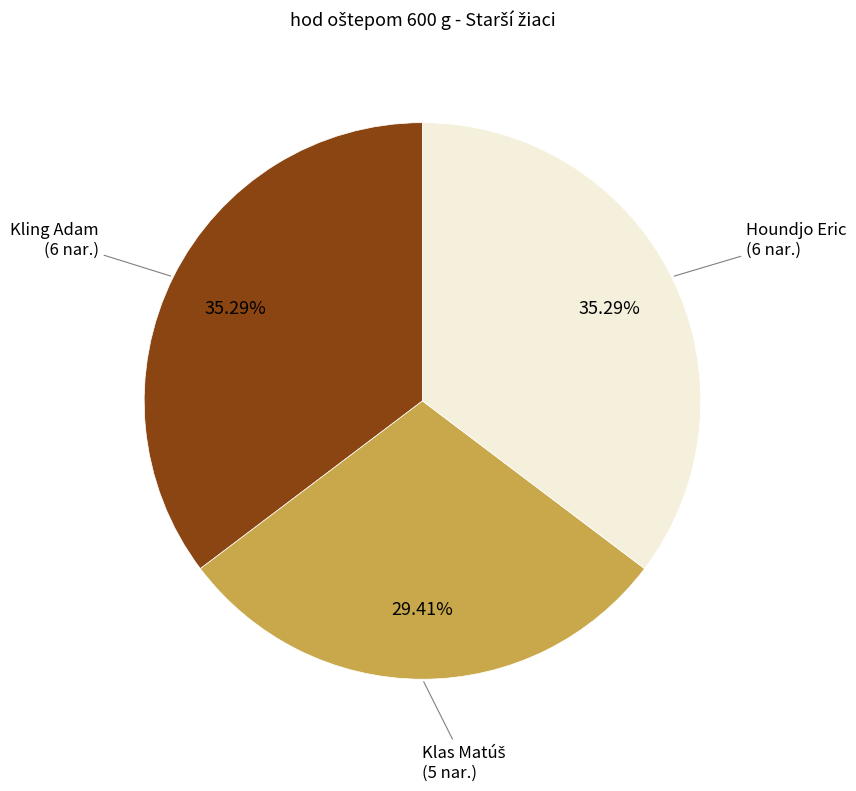

Is there any slice that represents more than half of the pie?

No